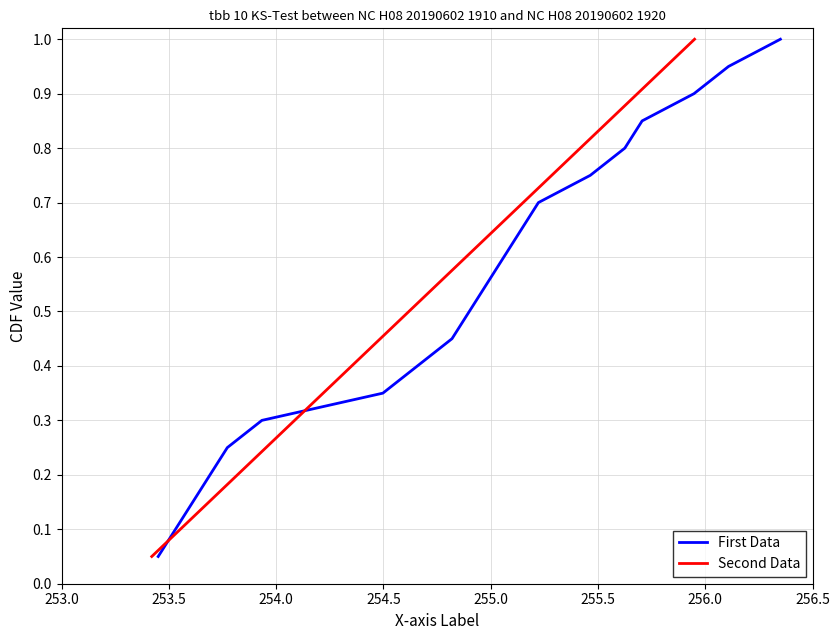

True or false: First Data has more than 0 points higher than both neighbors.

False